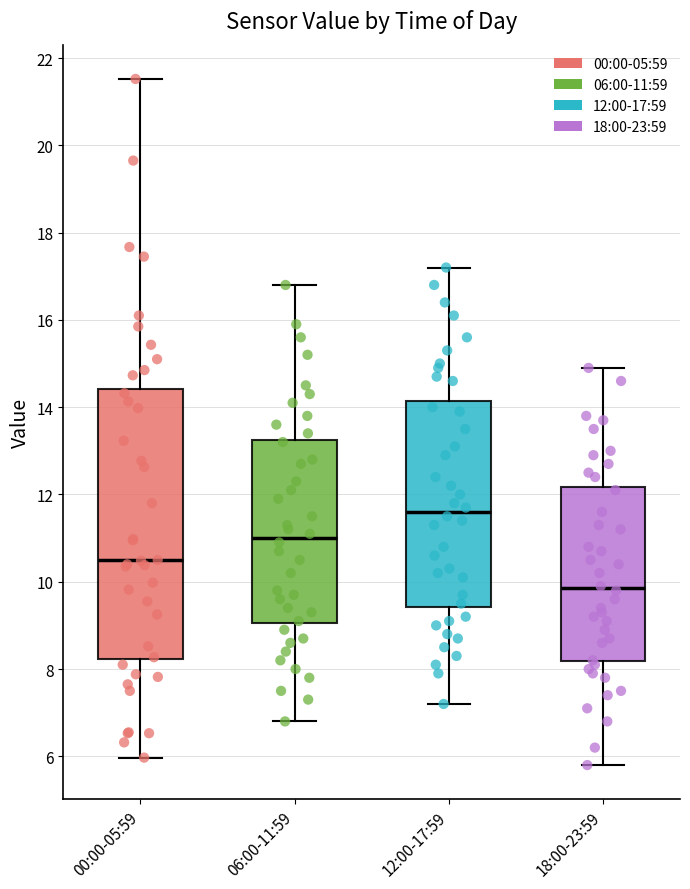

Which box has the highest median line?

12:00-17:59